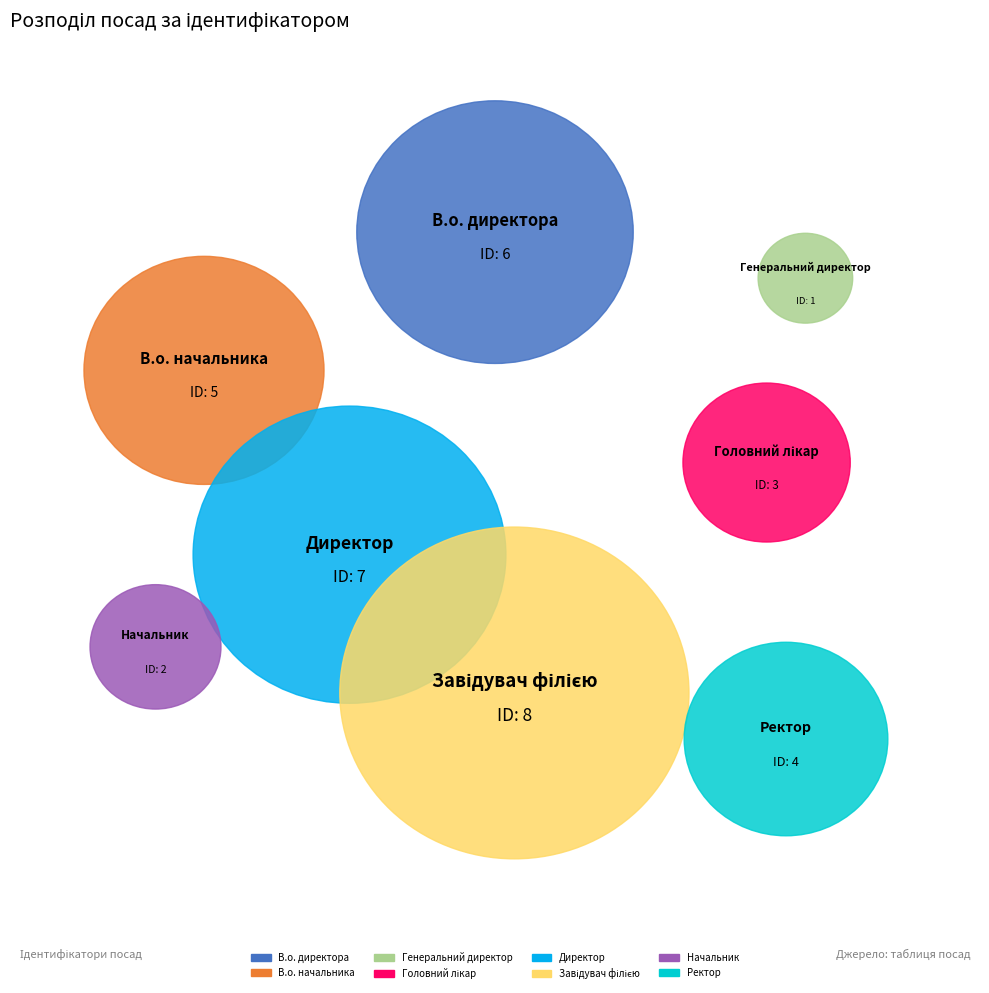

How many segments does this pie chart have?

8